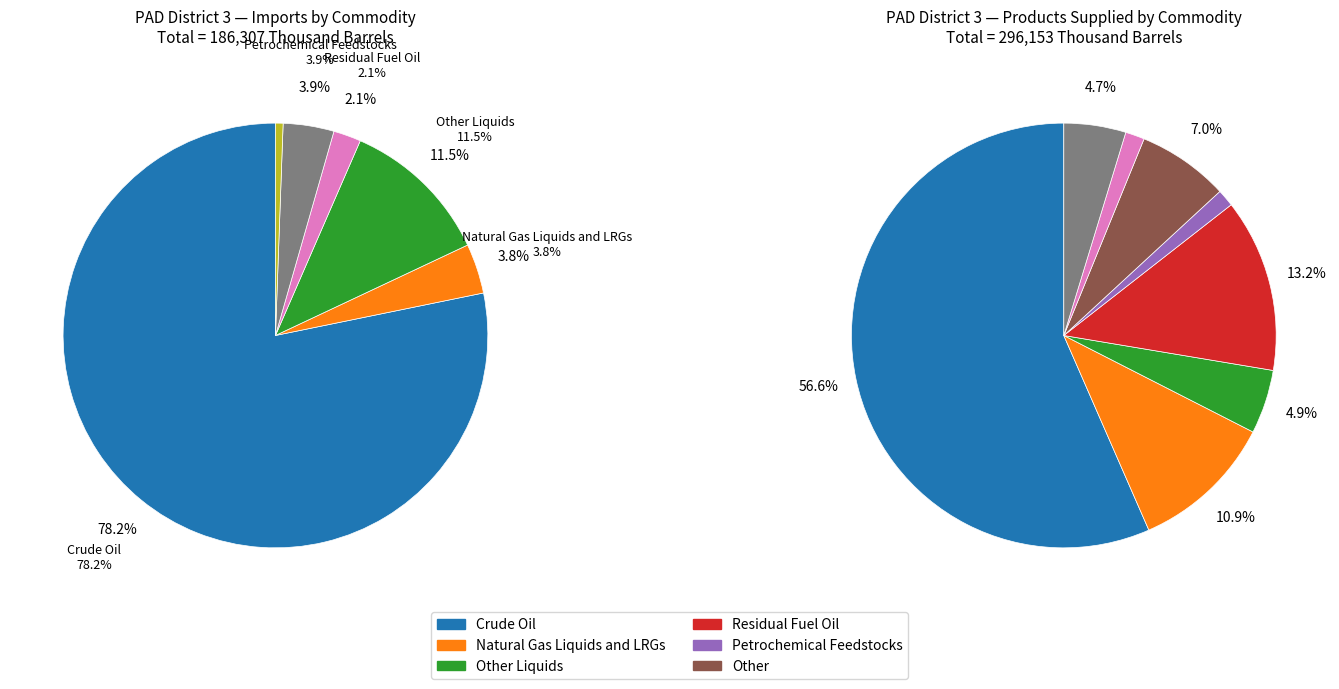

To the nearest percent, what portion does Other Liquids represent?

11%